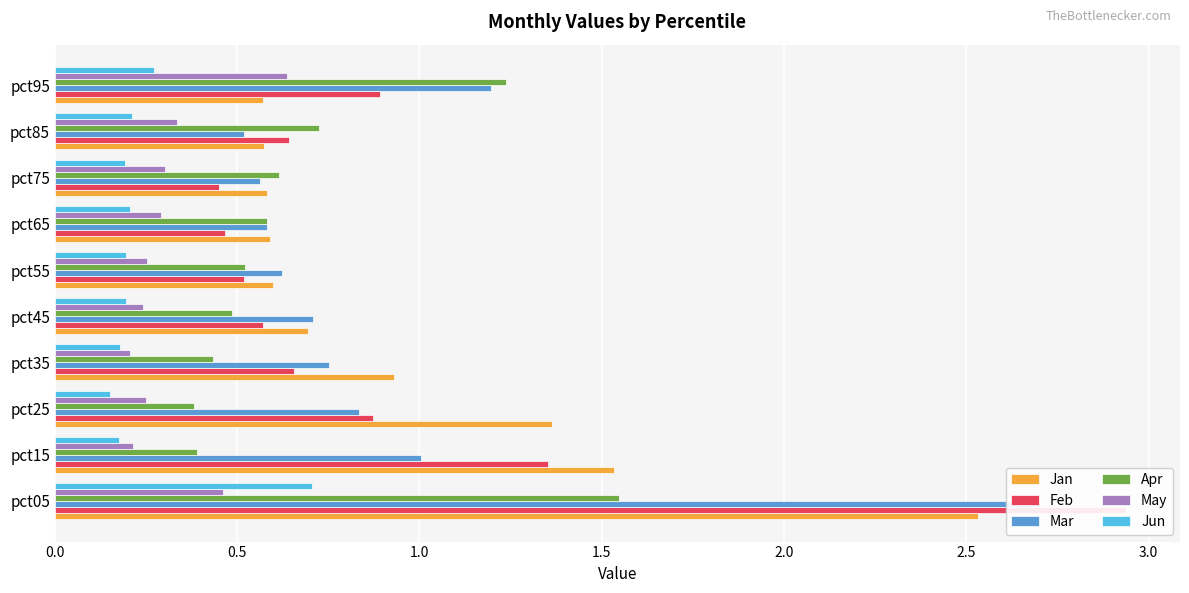

What position from the right is 2.0?

6